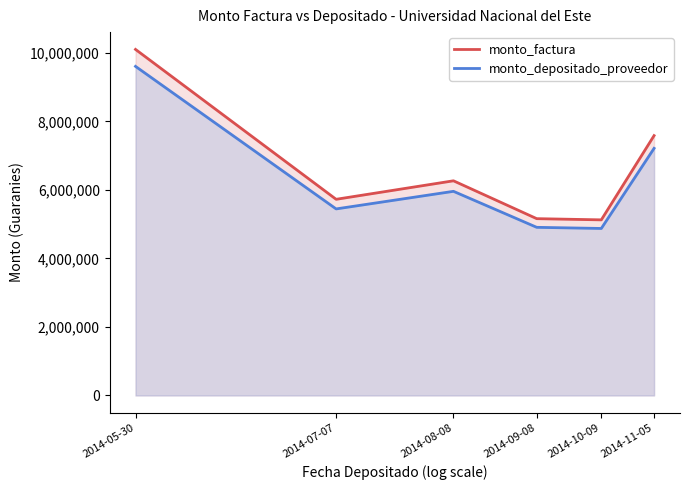

Rank the series by their maximum value, from highest to lowest.

monto_factura, monto_depositado_proveedor